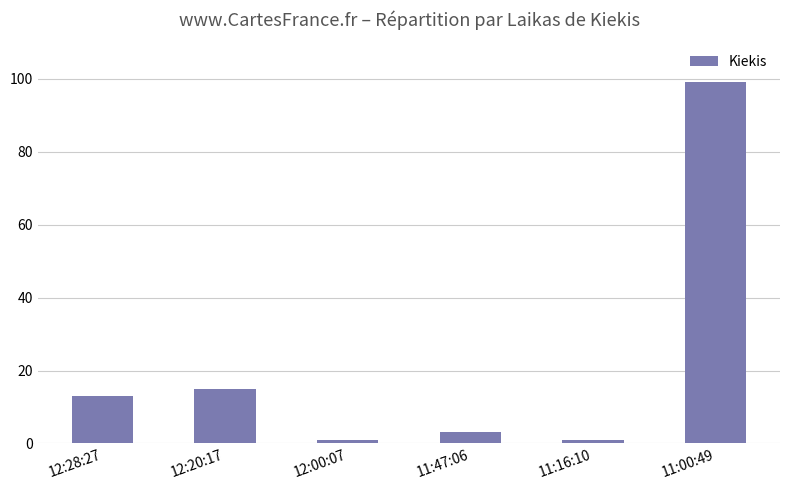

Between 11:47:06 and 12:28:27, which is larger?

12:28:27